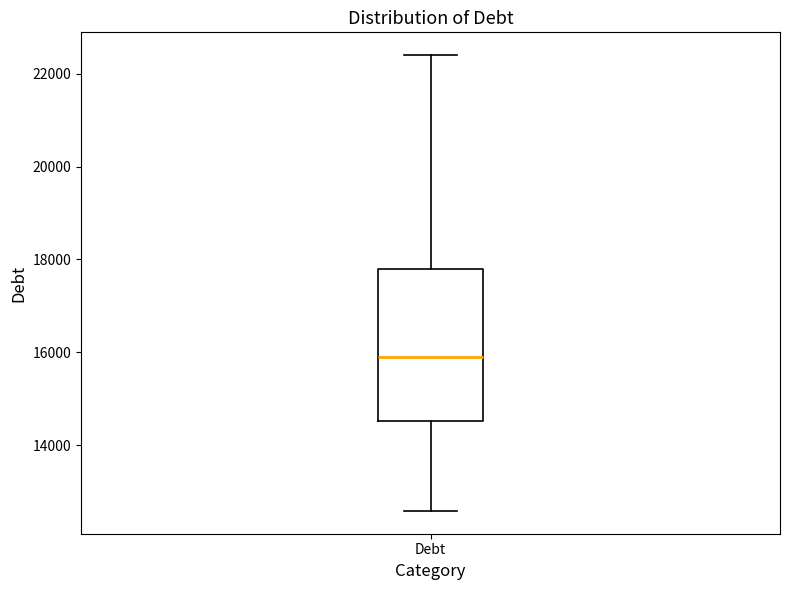

Where does the median line of the box for Debt sit on the y-axis? The values are not printed on the chart, so give them approximately, as read against the axis.

15800